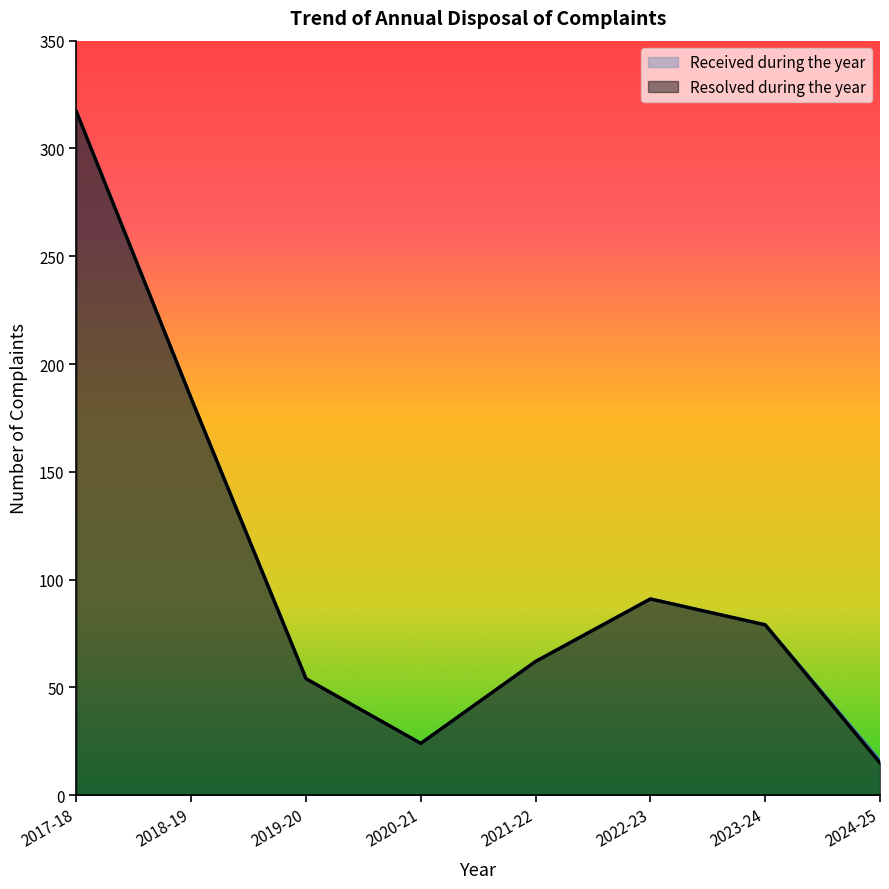

True or false: Resolved during the year and Received during the year cross at least once.

False